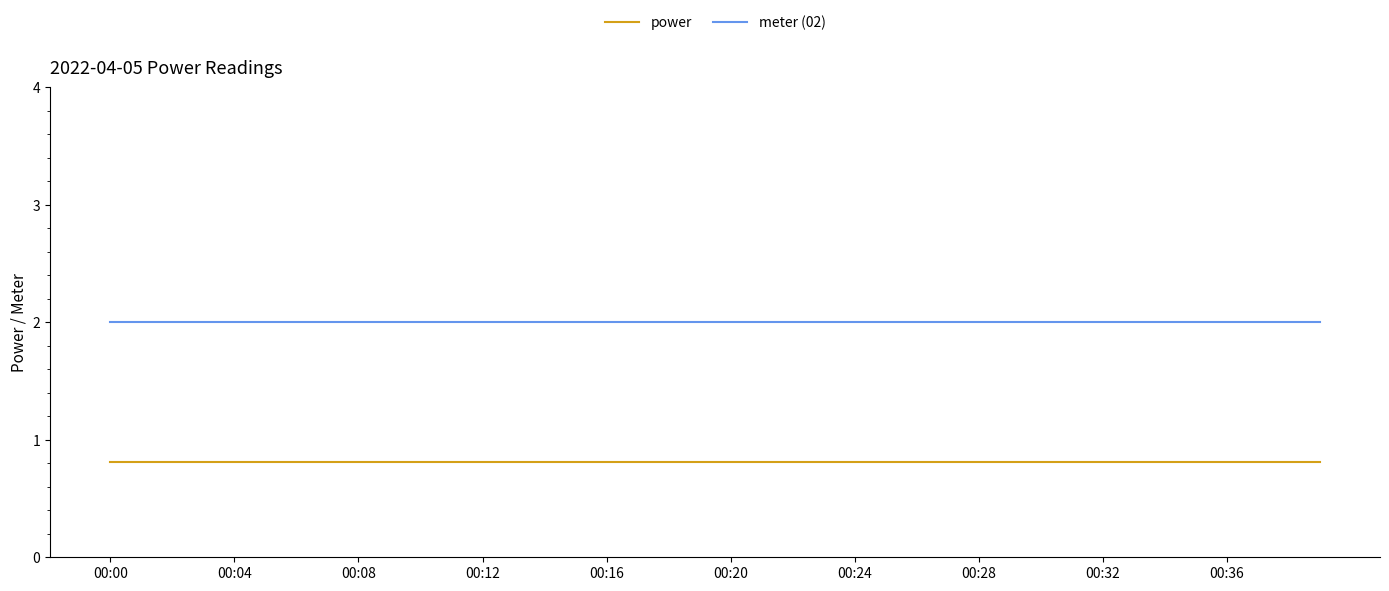

Rank the series by their average value, from highest to lowest.

meter (02), power